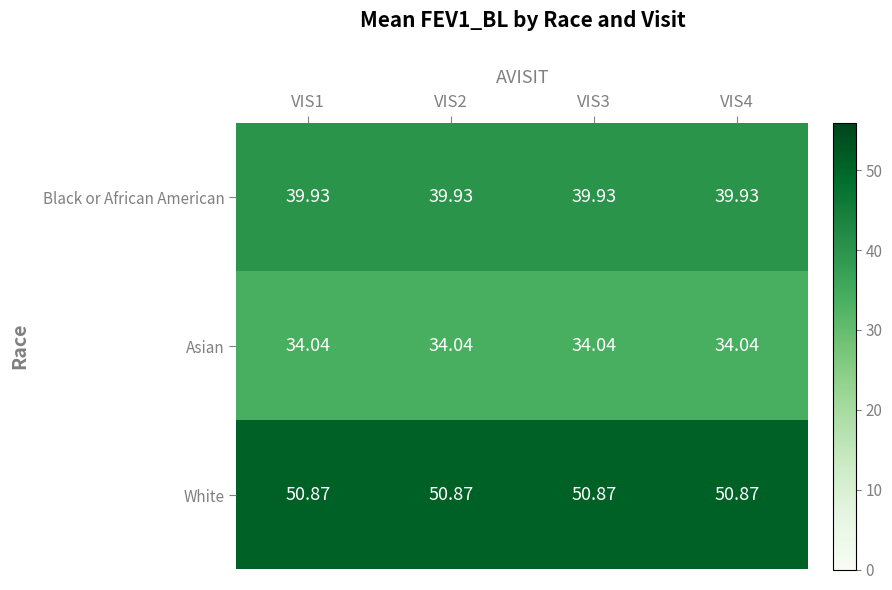

List the series in order of their peak value, highest first.

White, Black or African American, Asian